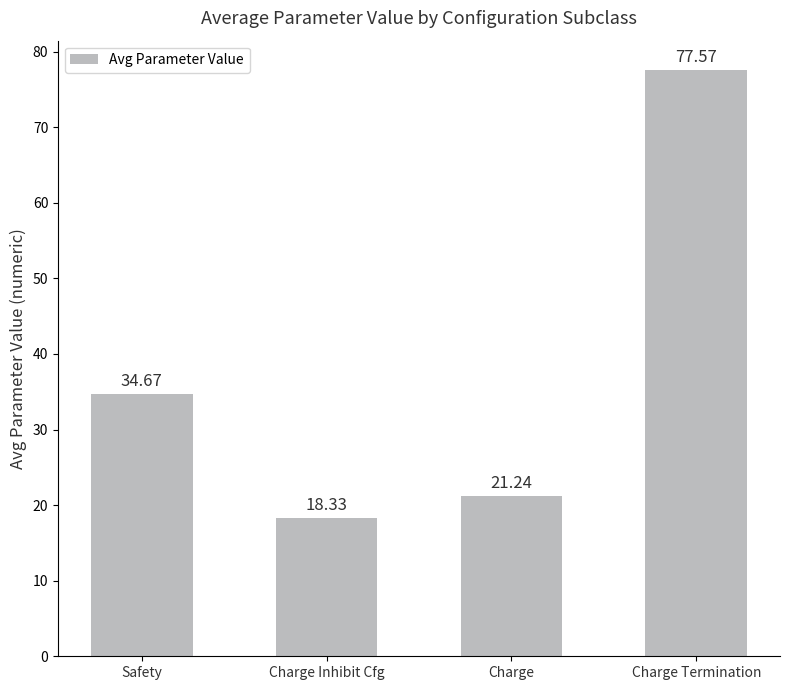

Read the value at Charge.

21.2